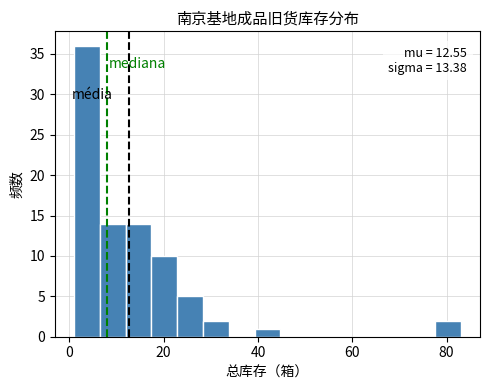

Read against the x-axis, roughly where is the centre of the tallest bar?

4